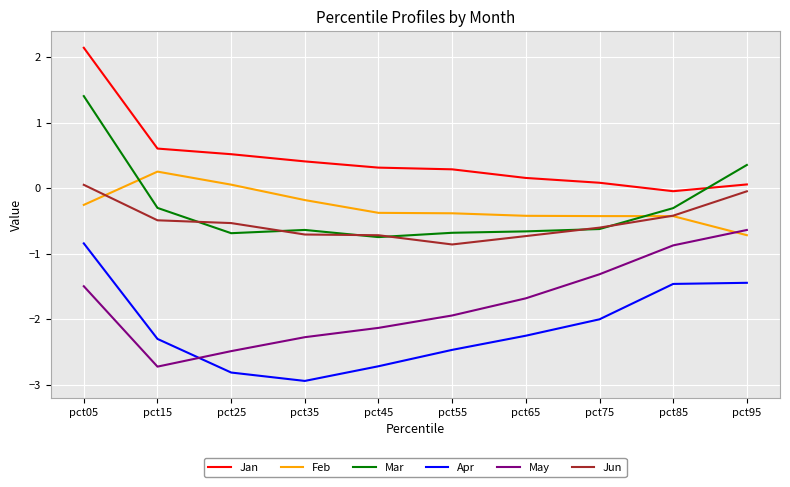

Which series changed the most between pct55 and pct65?

May